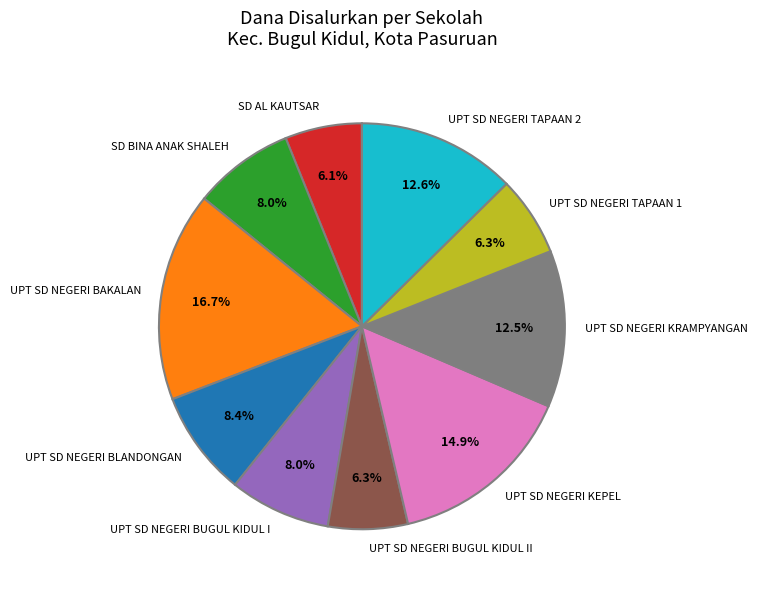

What percentage is the SD AL KAUTSAR slice, to the nearest percent?

6%